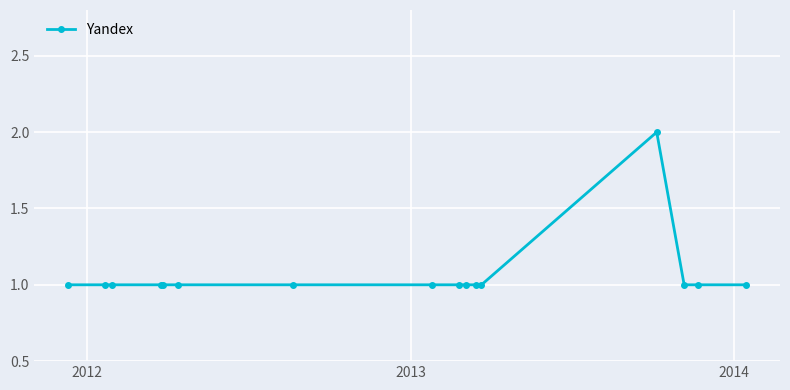

What is the value of the 15th point from the left?

1